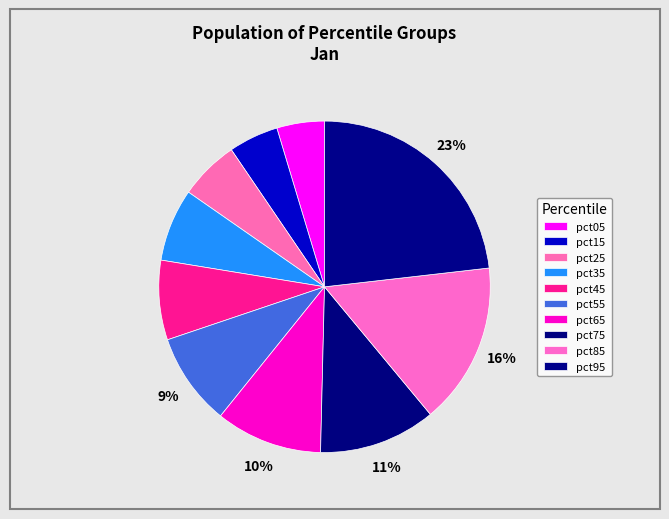

How much of the chart is everything except pct25?

94.2%